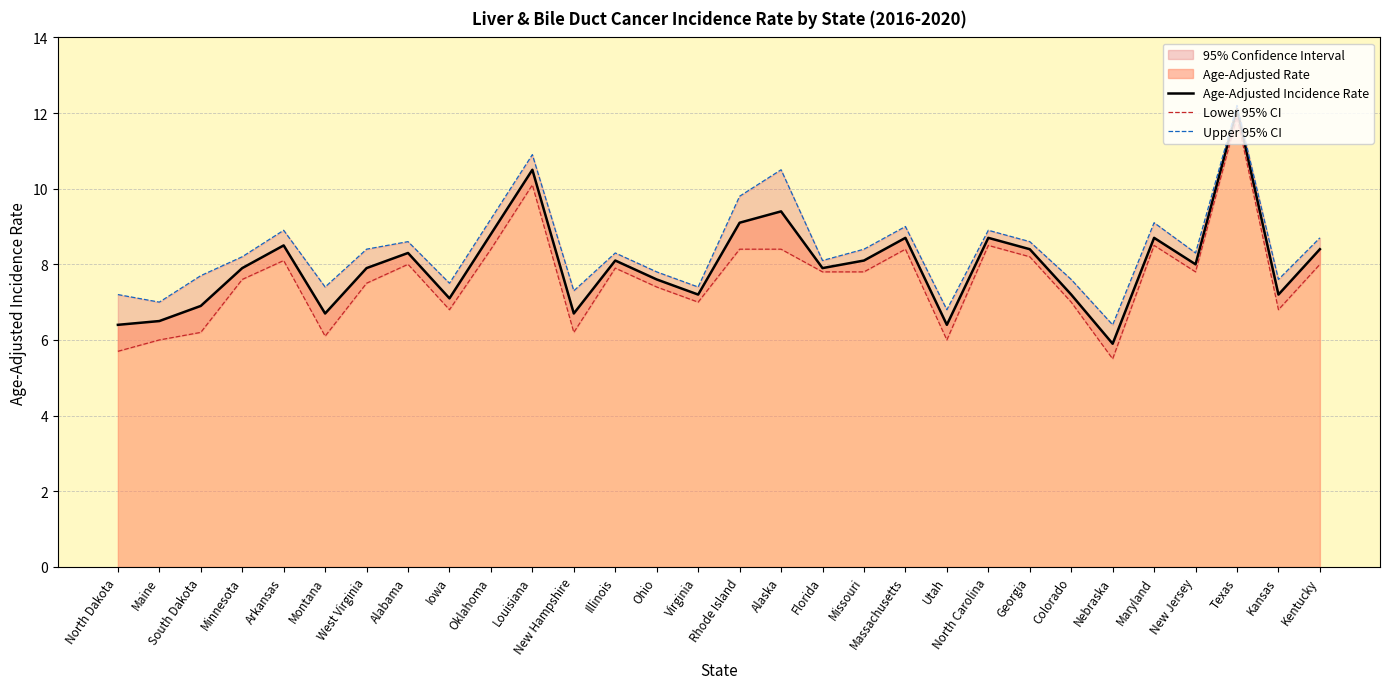

Is it true that Upper 95% CI equals 3.8 at Oklahoma?

False